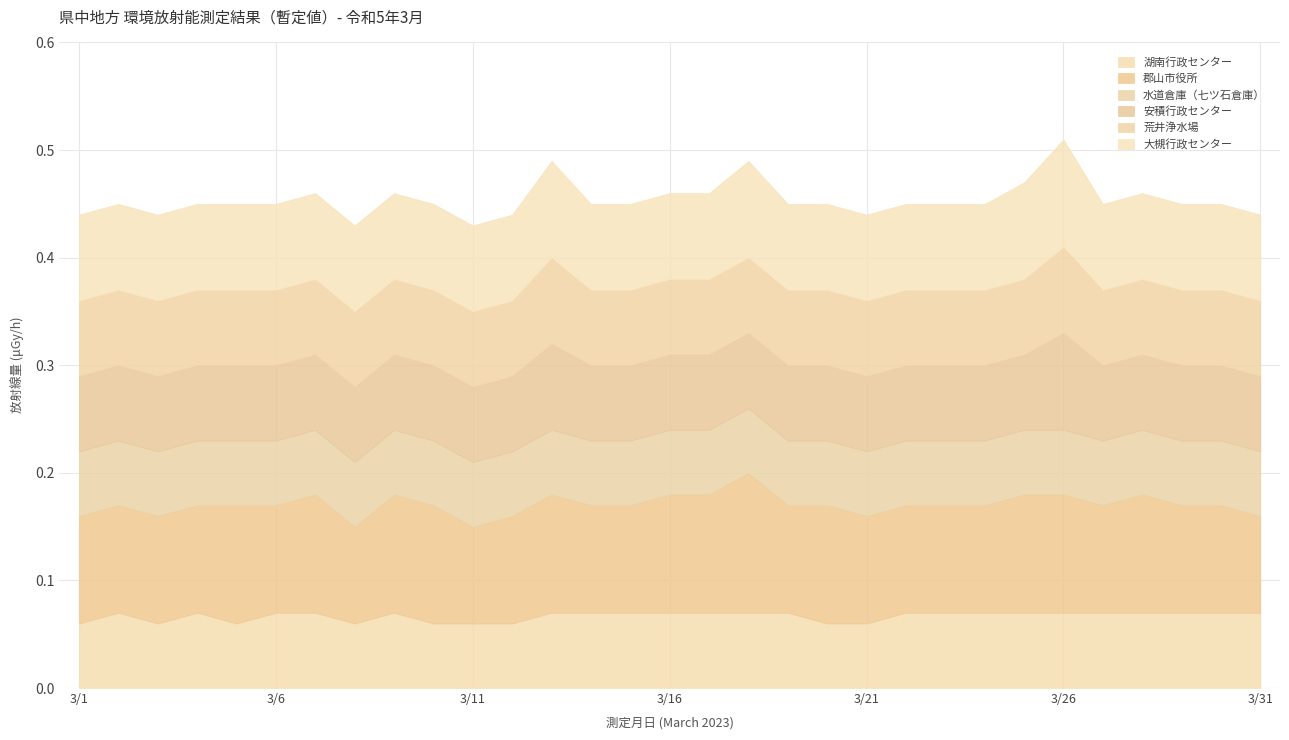

Does the chart have visible grid lines?

Yes